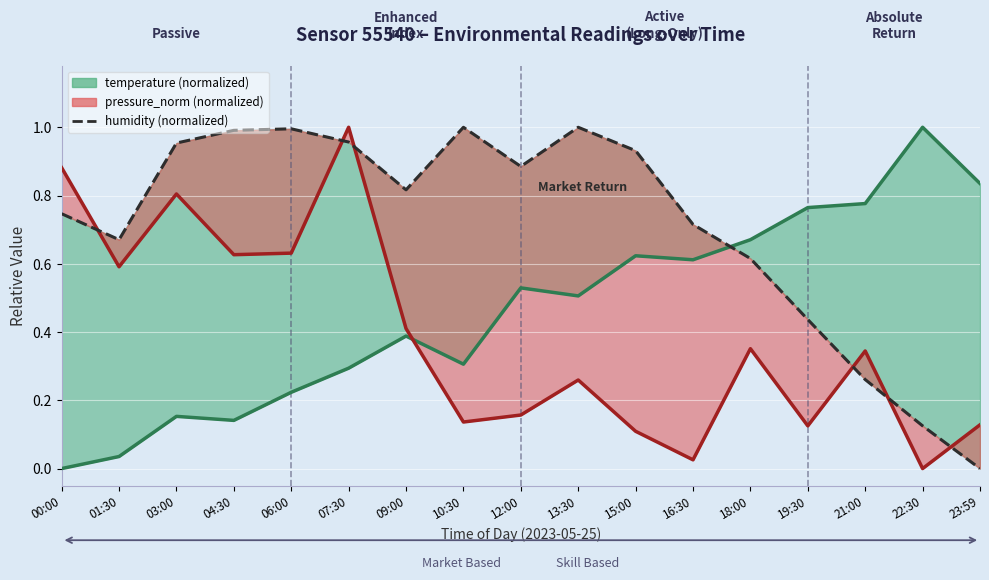

List the labels in order of value, smallest first.

23:59, 22:30, 21:00, 19:30, 18:00, 01:30, 16:30, 00:00, 09:00, 12:00, 15:00, 03:00, 07:30, 04:30, 06:00, 10:30, 13:30